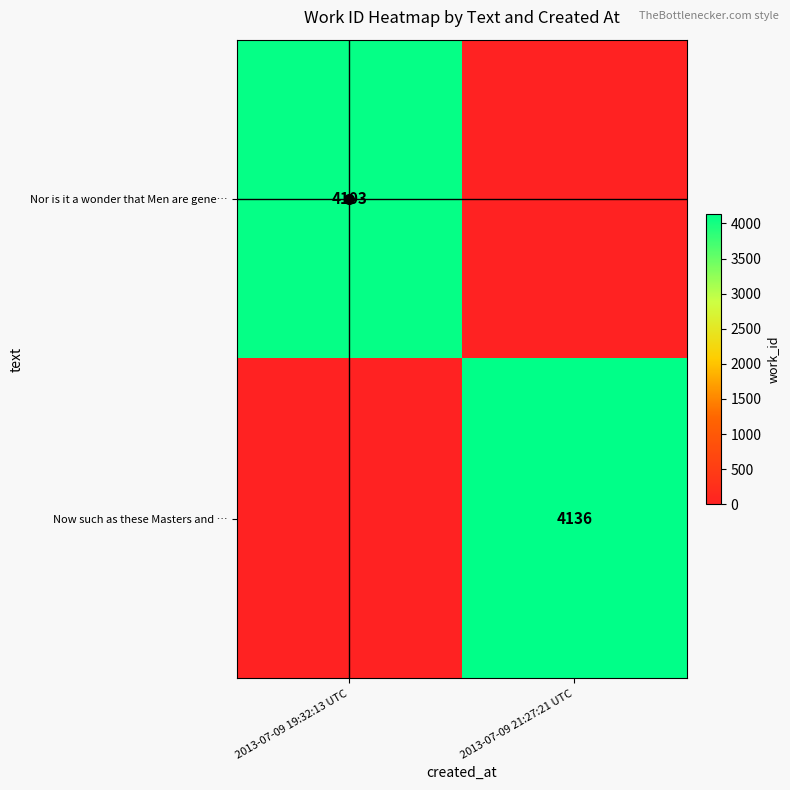

Is it true that Nor is it a wonder that Men are gene… equals 0 at 2013-07-09 21:27:21 UTC?

True